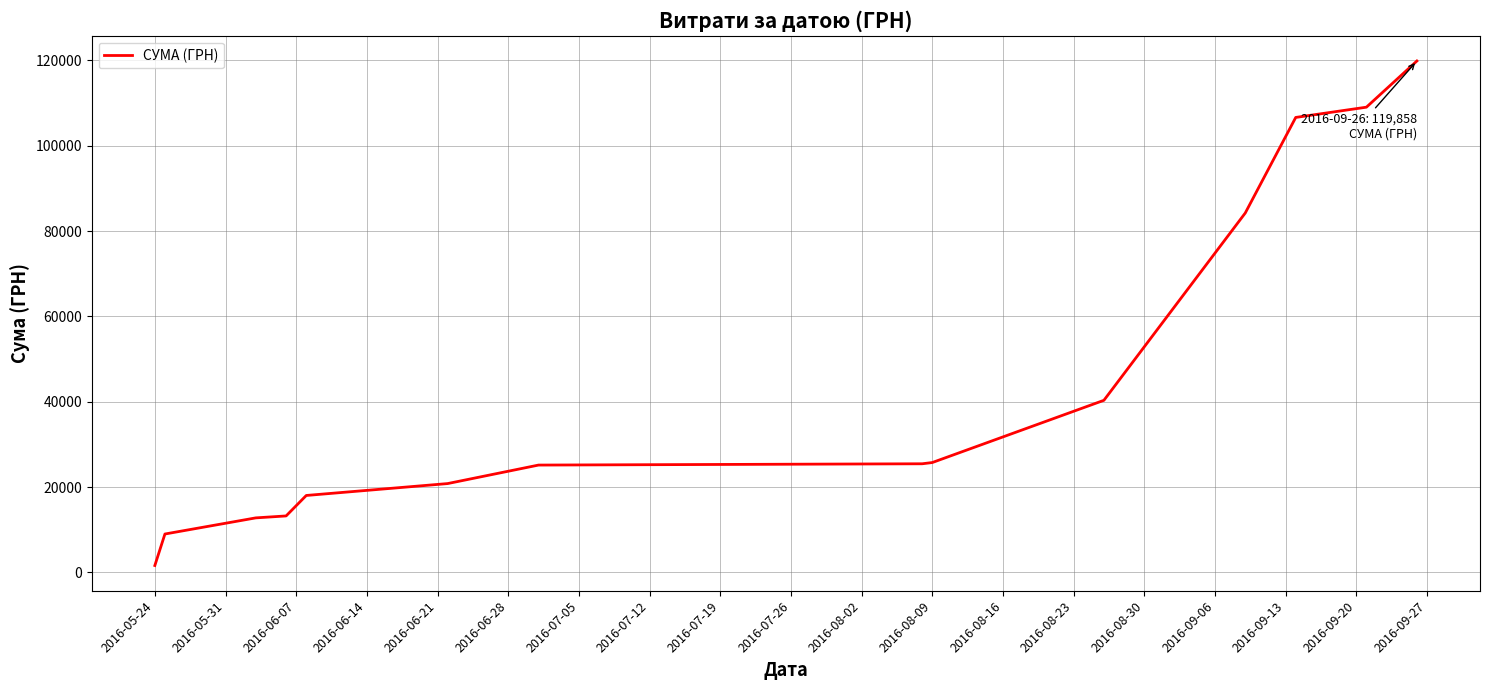

How many lines are shown in the chart?

1